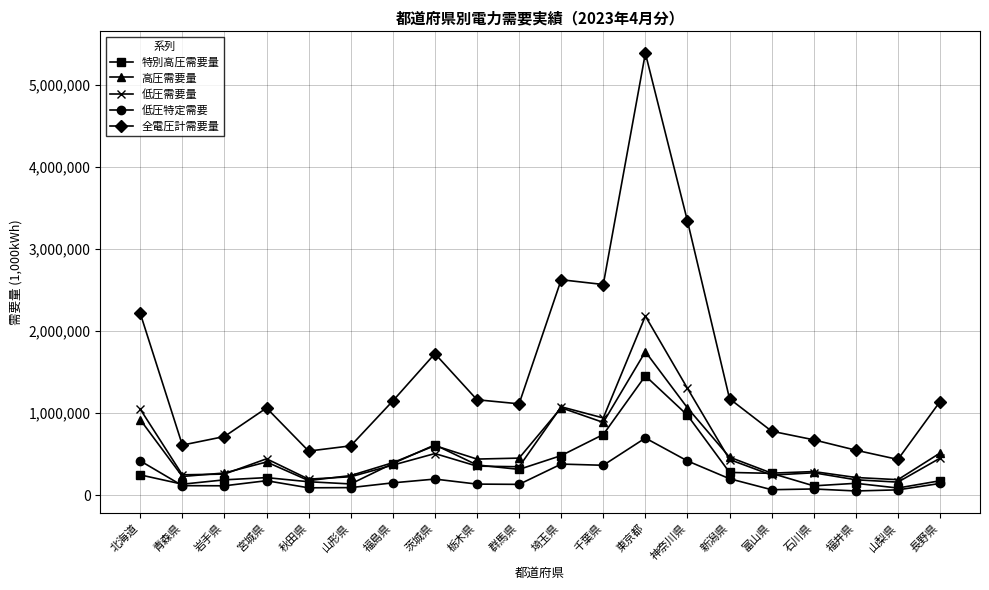

What are all the series names shown in the legend?

特別高圧需要量, 高圧需要量, 低圧需要量, 低圧特定需要, 全電圧計需要量